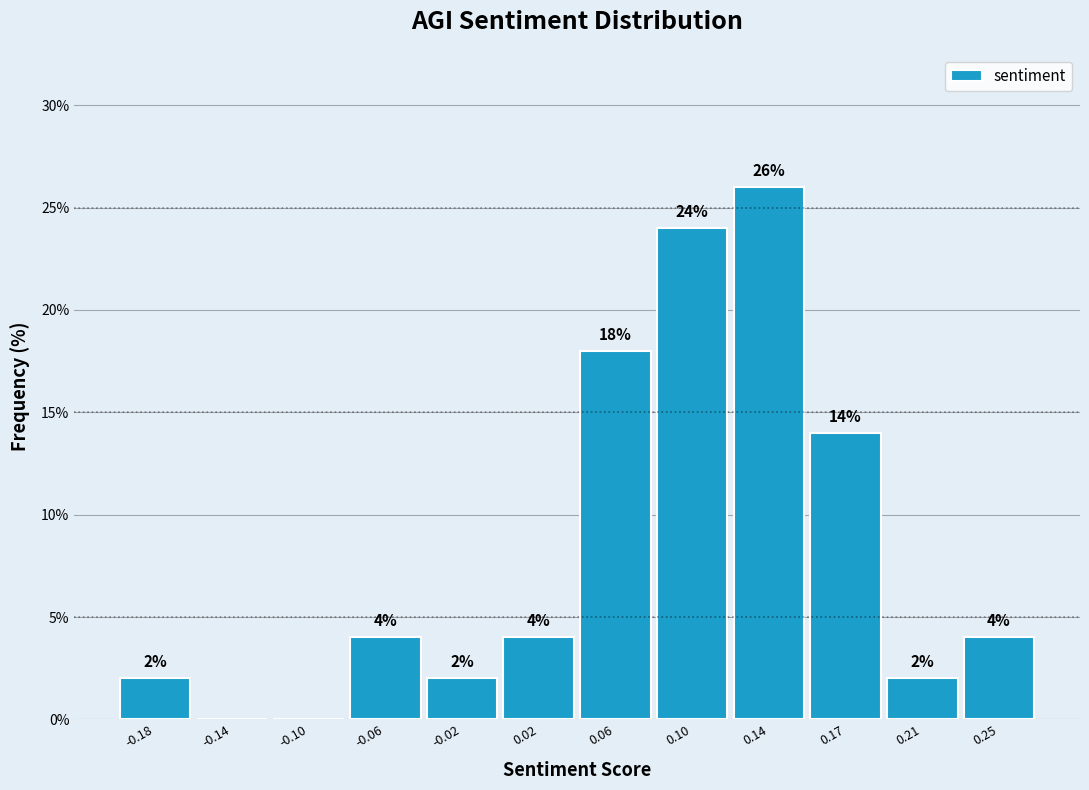

Which range on the x-axis has the tallest bar?

0.115 to 0.155